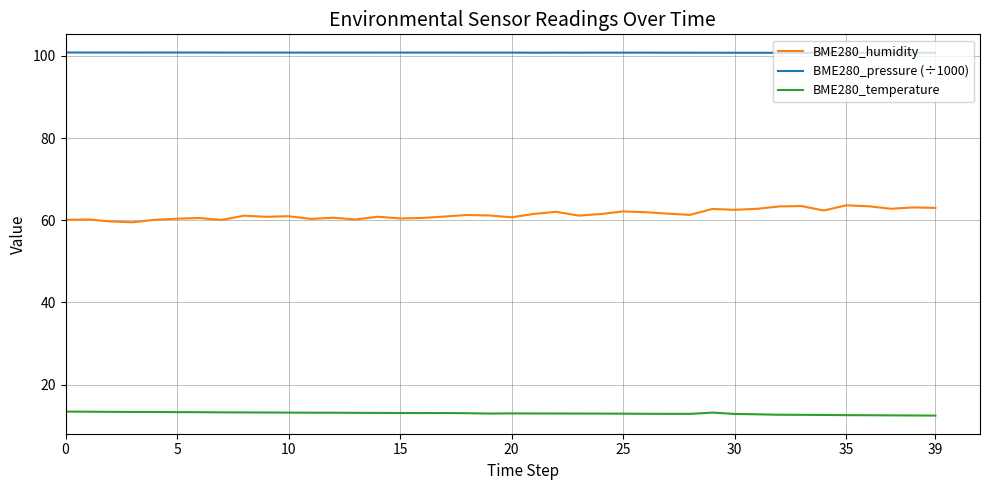

True or false: BME280_humidity and BME280_temperature cross at least once.

False